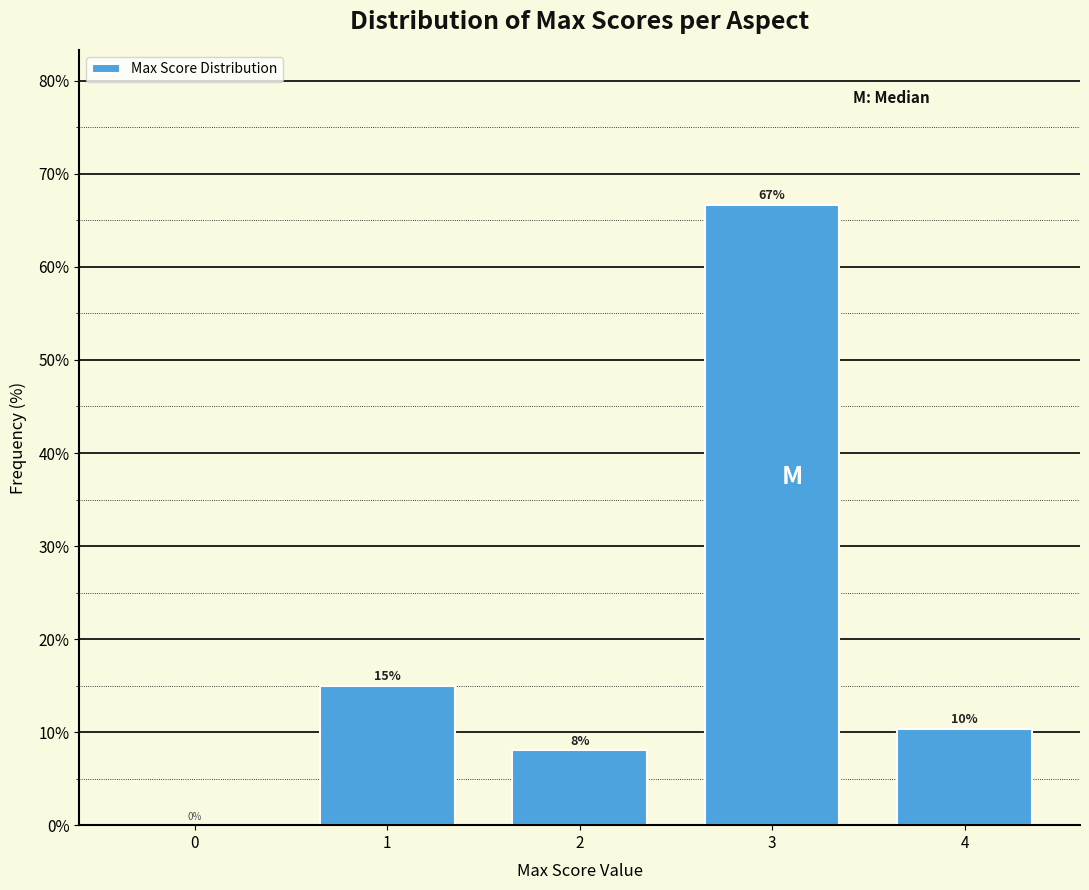

What is the greatest value displayed?

66.7